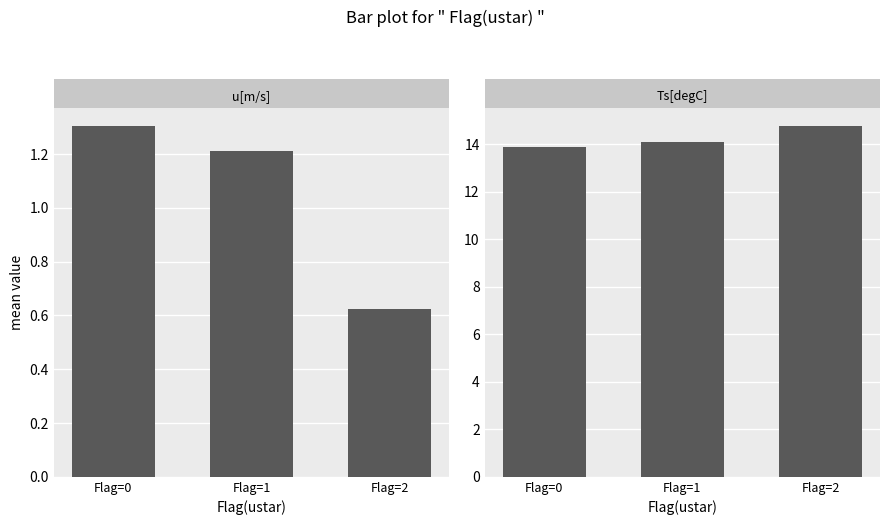

What is the smallest value displayed?

0.6